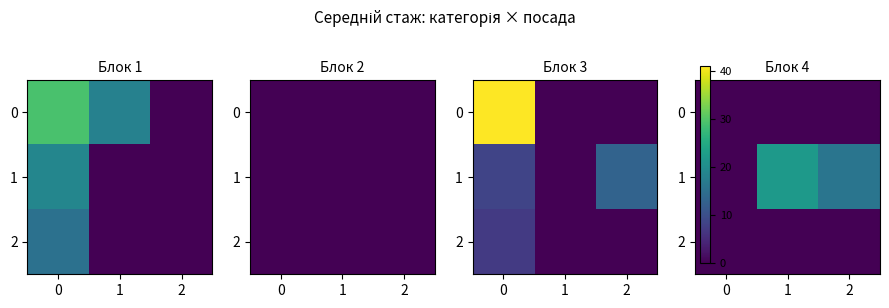

At 0, list the series in order from smallest to largest.

0, 1, 2